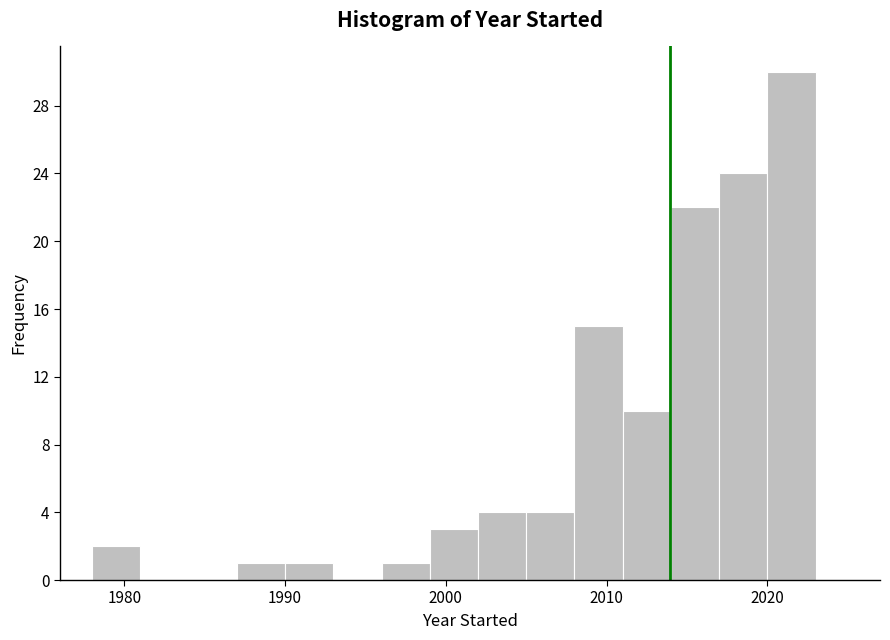

Around what value on the x-axis is the tallest bar? Give the approximate position of its centre, as read against the axis.

2022